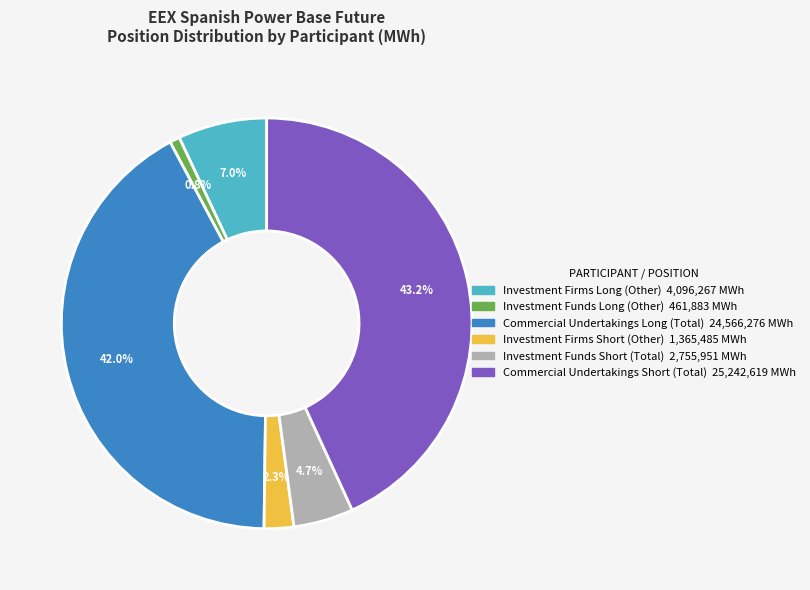

What percentage is the Investment Firms Short (Other) slice, to the nearest percent?

2%